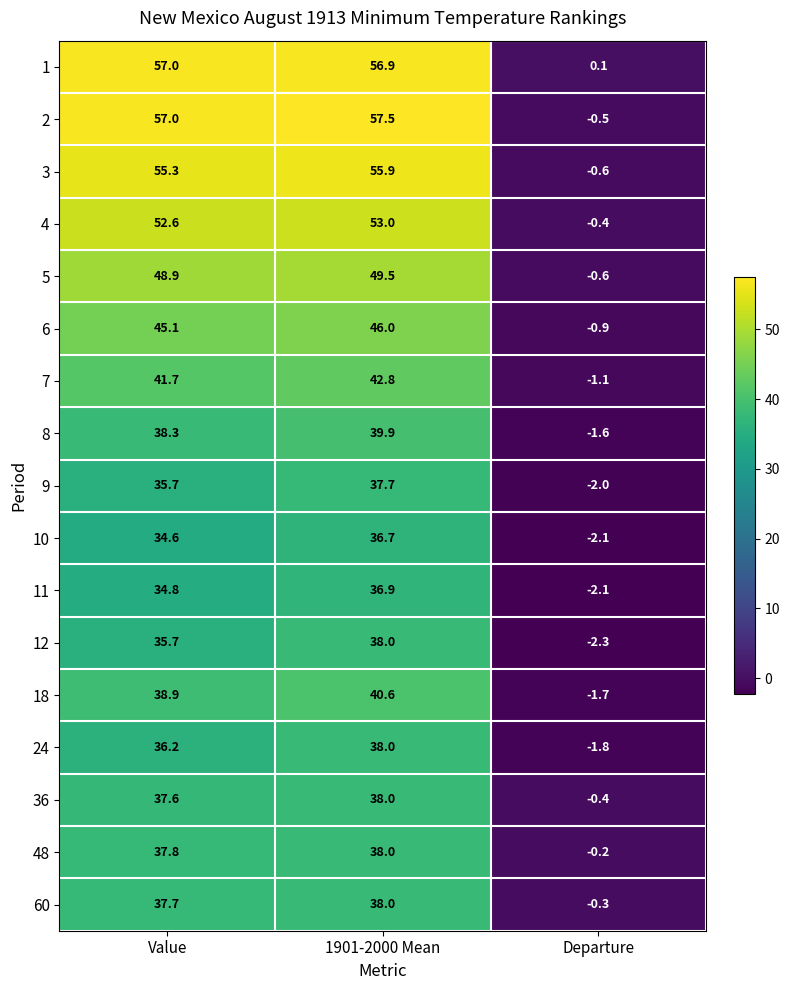

What value does the 11 series have at 1901-2000 Mean?

36.9